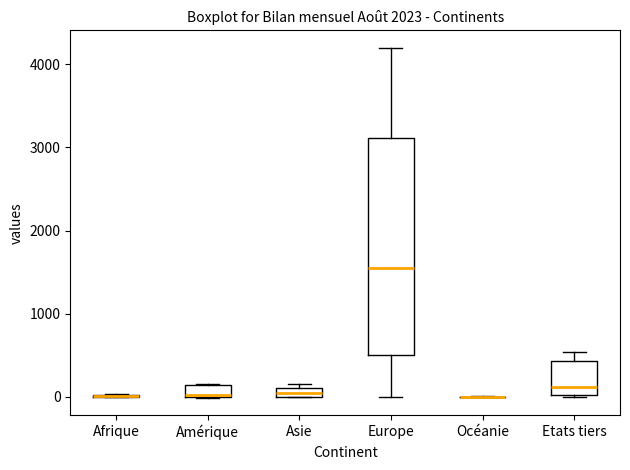

Comparing the boxes themselves (not the whiskers), which one is the tallest?

Europe